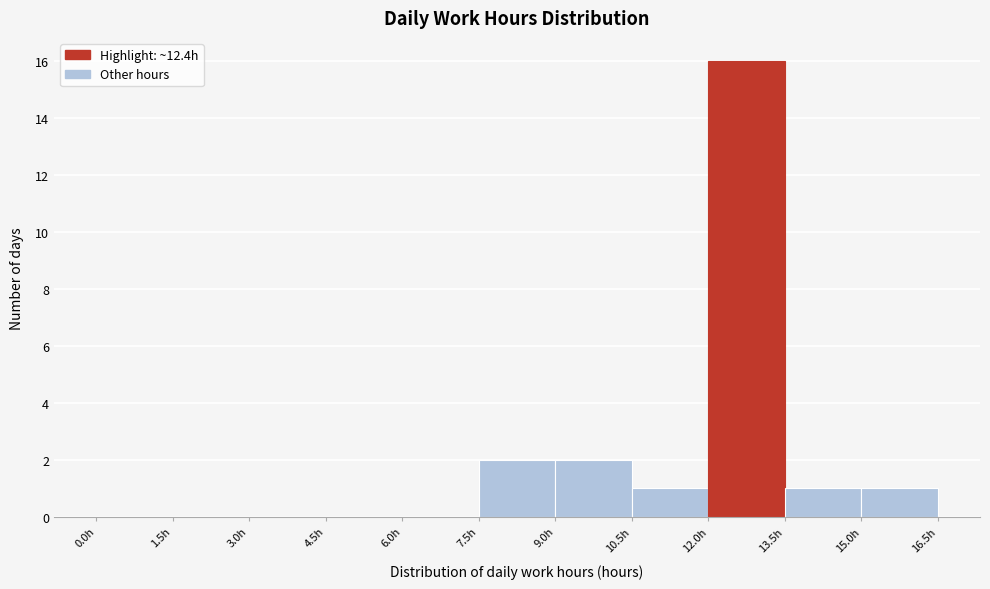

Over which range of the x-axis is the bar tallest?

12.0 to 13.5